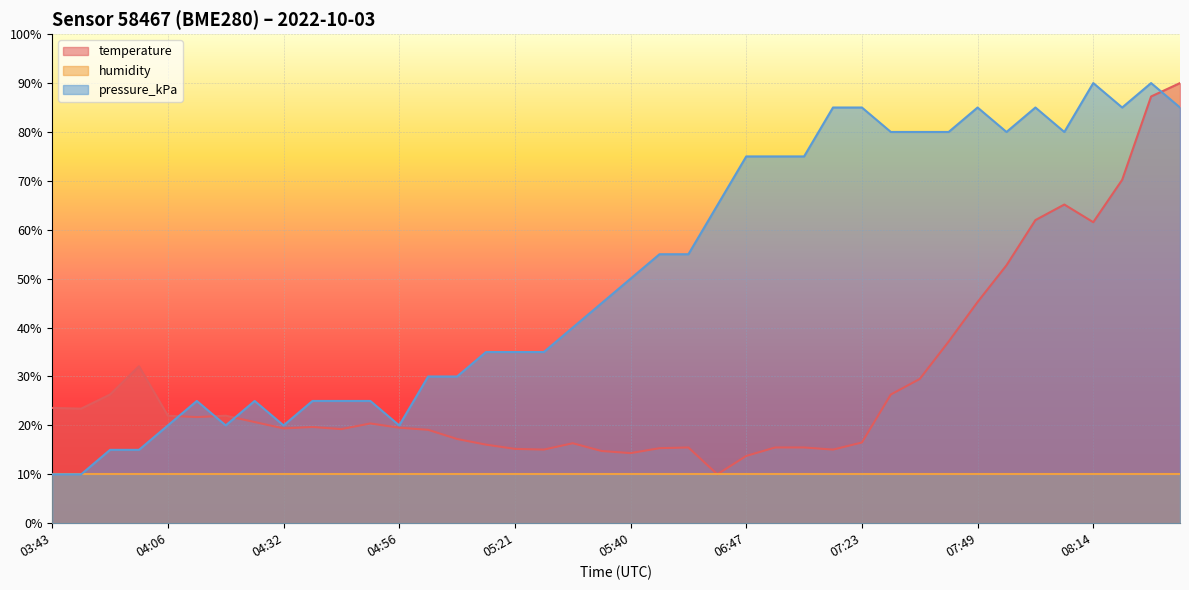

The value of temperature at 08:57 is 90.0. True or false?

True